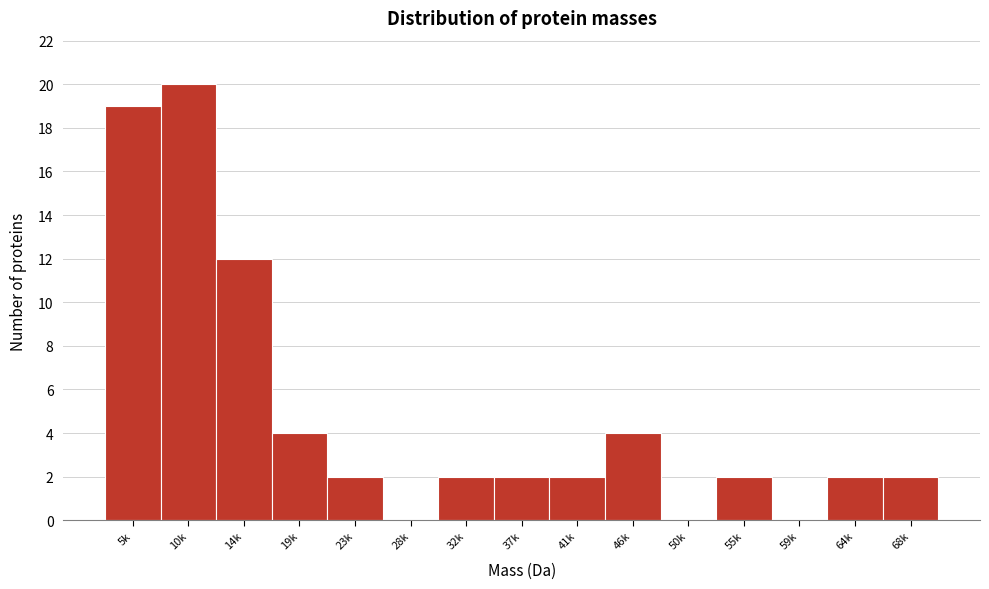

Reading left to right, what are all the values shown in this chart?

5k=19	10k=20	14k=12	19k=4	23k=2	28k=0	32k=2	37k=2	41k=2	46k=4	50k=0	55k=2	59k=0	64k=2	68k=2